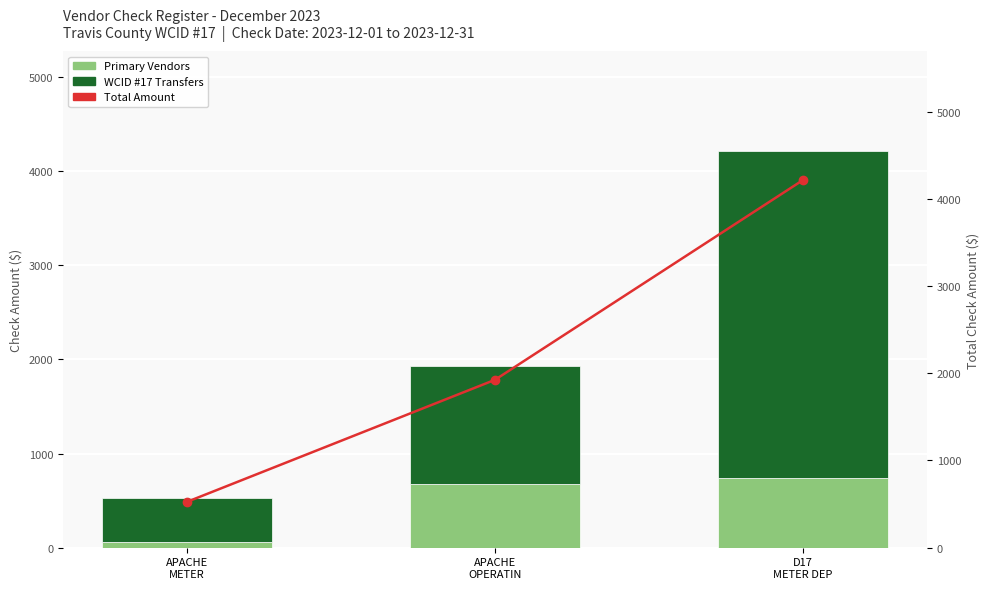

Reading left to right, extract all data points from this chart.

Primary Vendors: 59.9	671.6	740.0
WCID #17 Transfers: 465.1	1253.6	3470.0
Total Amount: 525.0	1925.2	4216.9